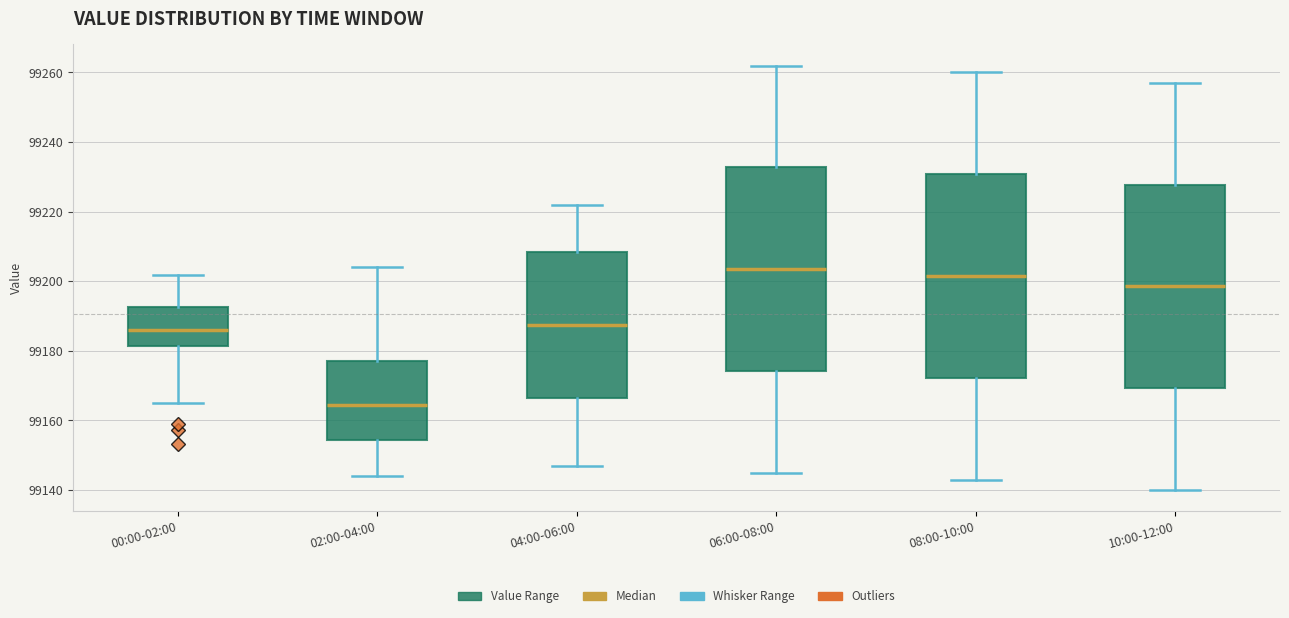

Where does the lower whisker of the box for 06:00-08:00 end on the y-axis? The values are not printed on the chart, so give them approximately, as read against the axis.

99146